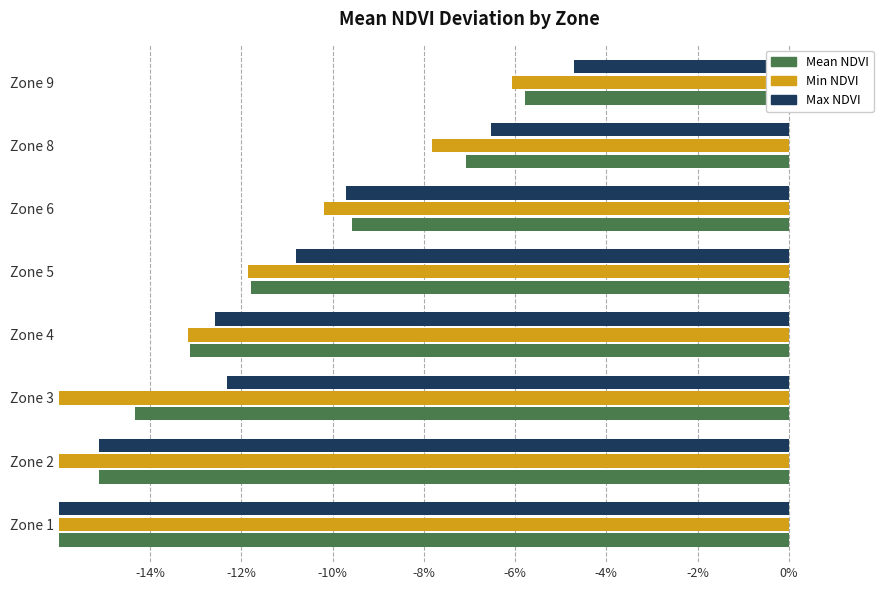

Is the value of Max NDVI at Zone 9 greater than the value of Min NDVI at Zone 4?

Yes